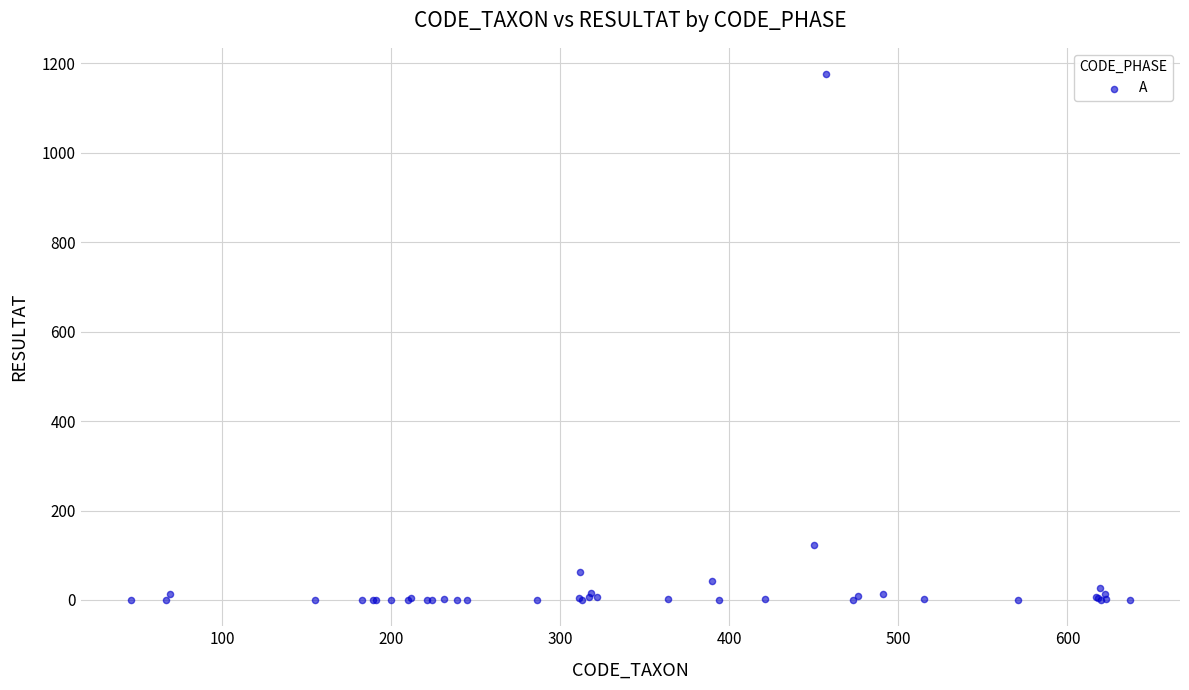

What Y value in the scatter plot is closest to 588?

123